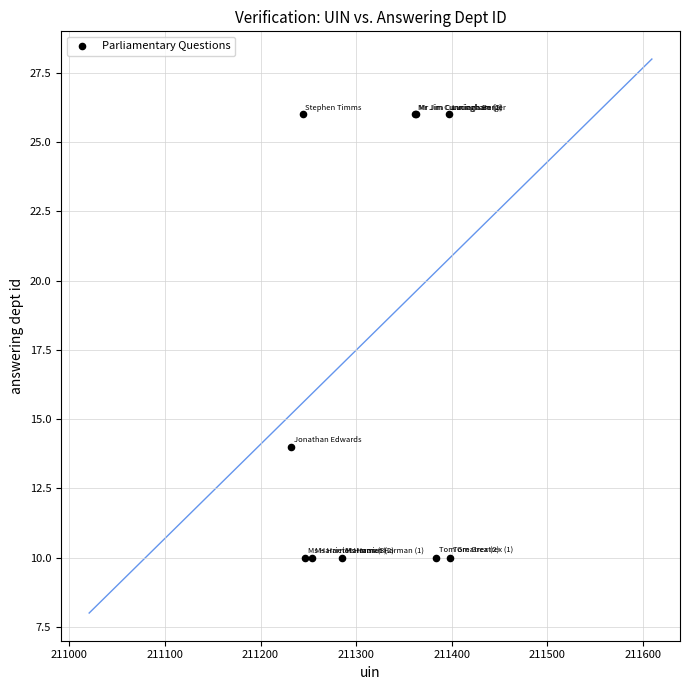

What Y value in the scatter plot is closest to 18?

14